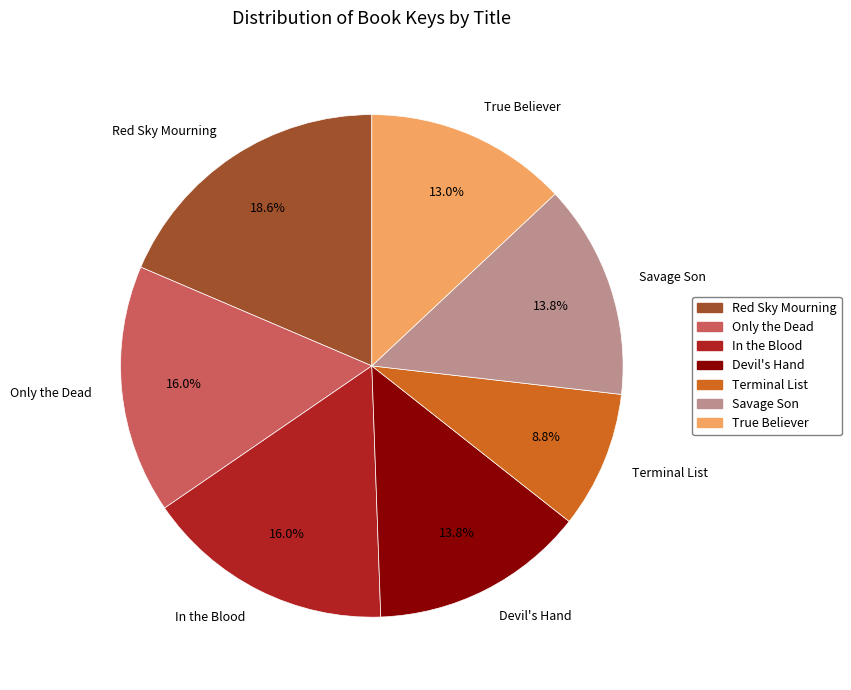

To the nearest percent, what percentage of the pie is In the Blood?

16%